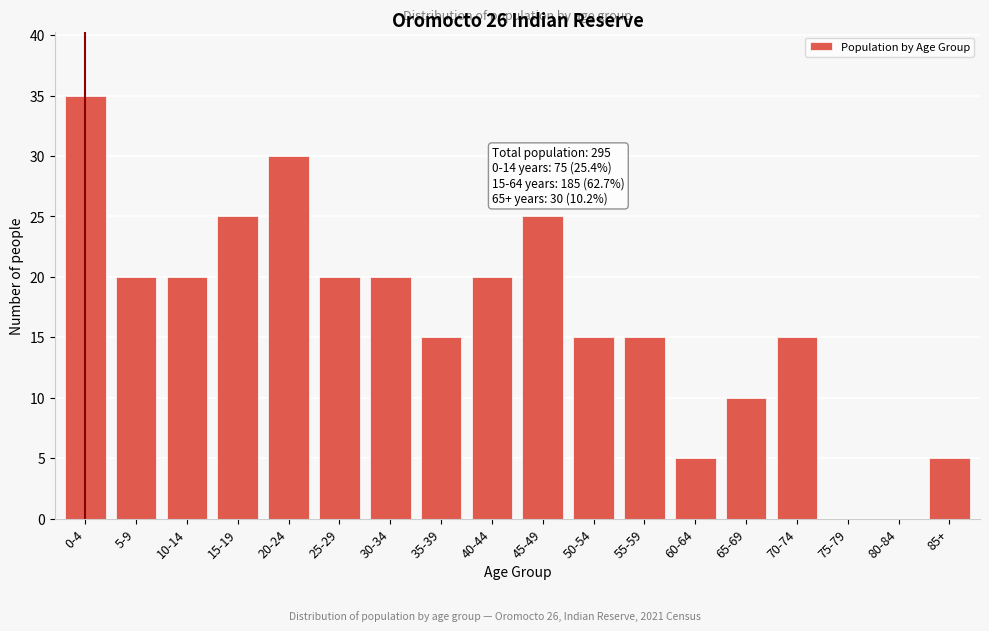

Reading right to left, what are all the values shown in this chart?

85+=5	80-84=0	75-79=0	70-74=15	65-69=10	60-64=5	55-59=15	50-54=15	45-49=25	40-44=20	35-39=15	30-34=20	25-29=20	20-24=30	15-19=25	10-14=20	5-9=20	0-4=35